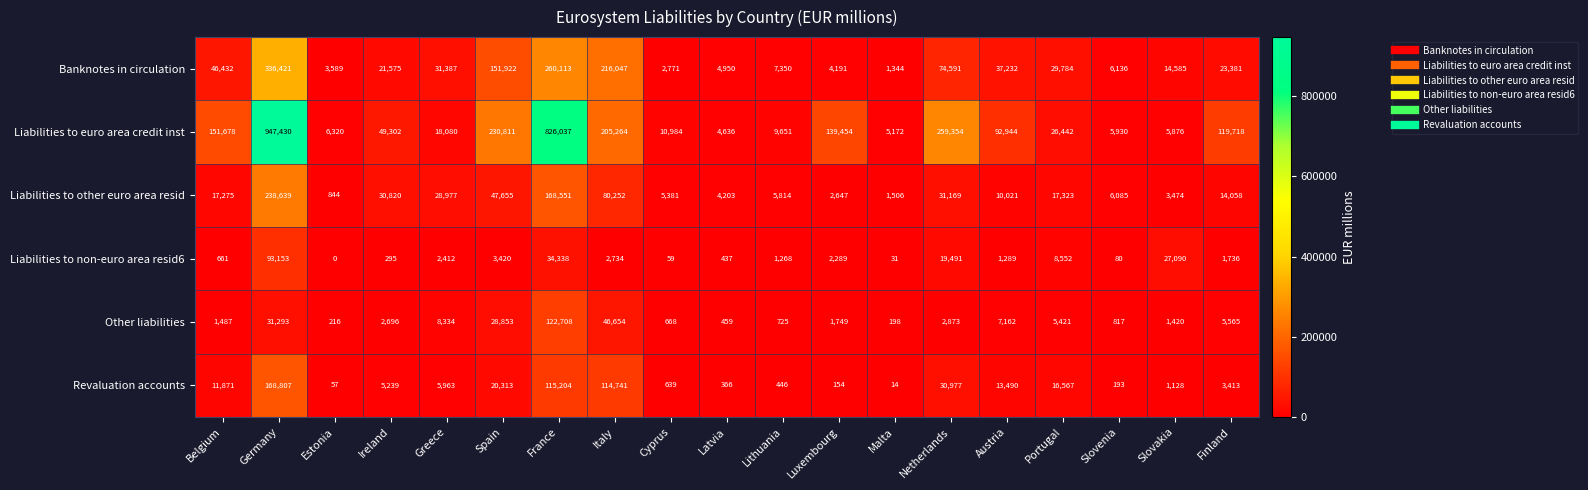

Which series changed the most between Belgium and Greece?

Liabilities to euro area credit inst